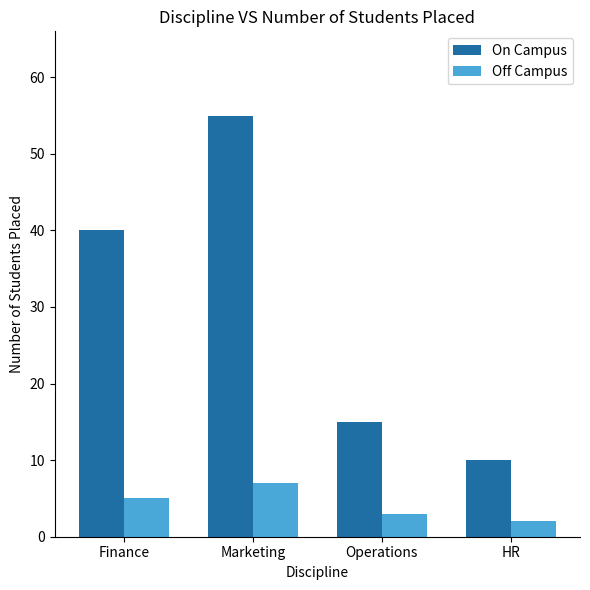

Count the number of data series in this chart.

2